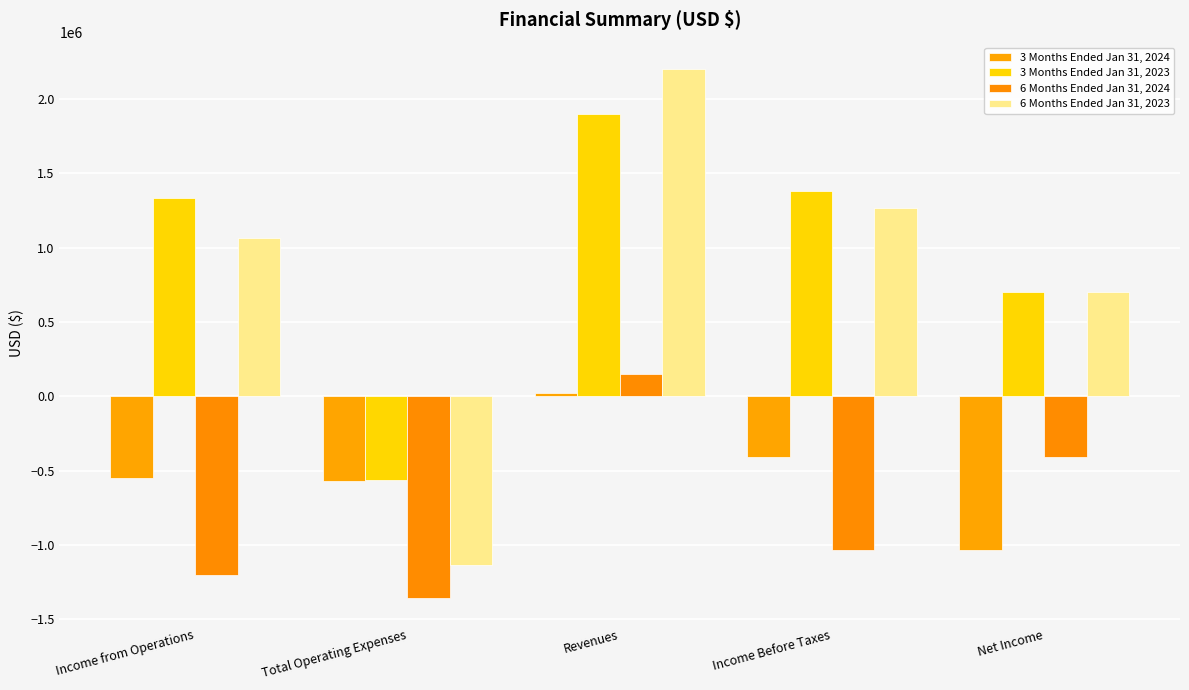

What value does the 3 Months Ended Jan 31, 2024 series have at Net Income?

-1033101